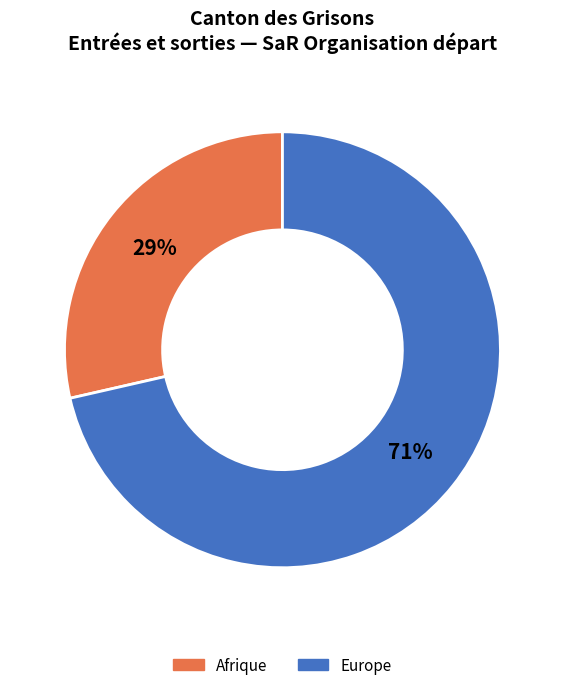

Is the sum of Europe and Afrique greater than half?

Yes